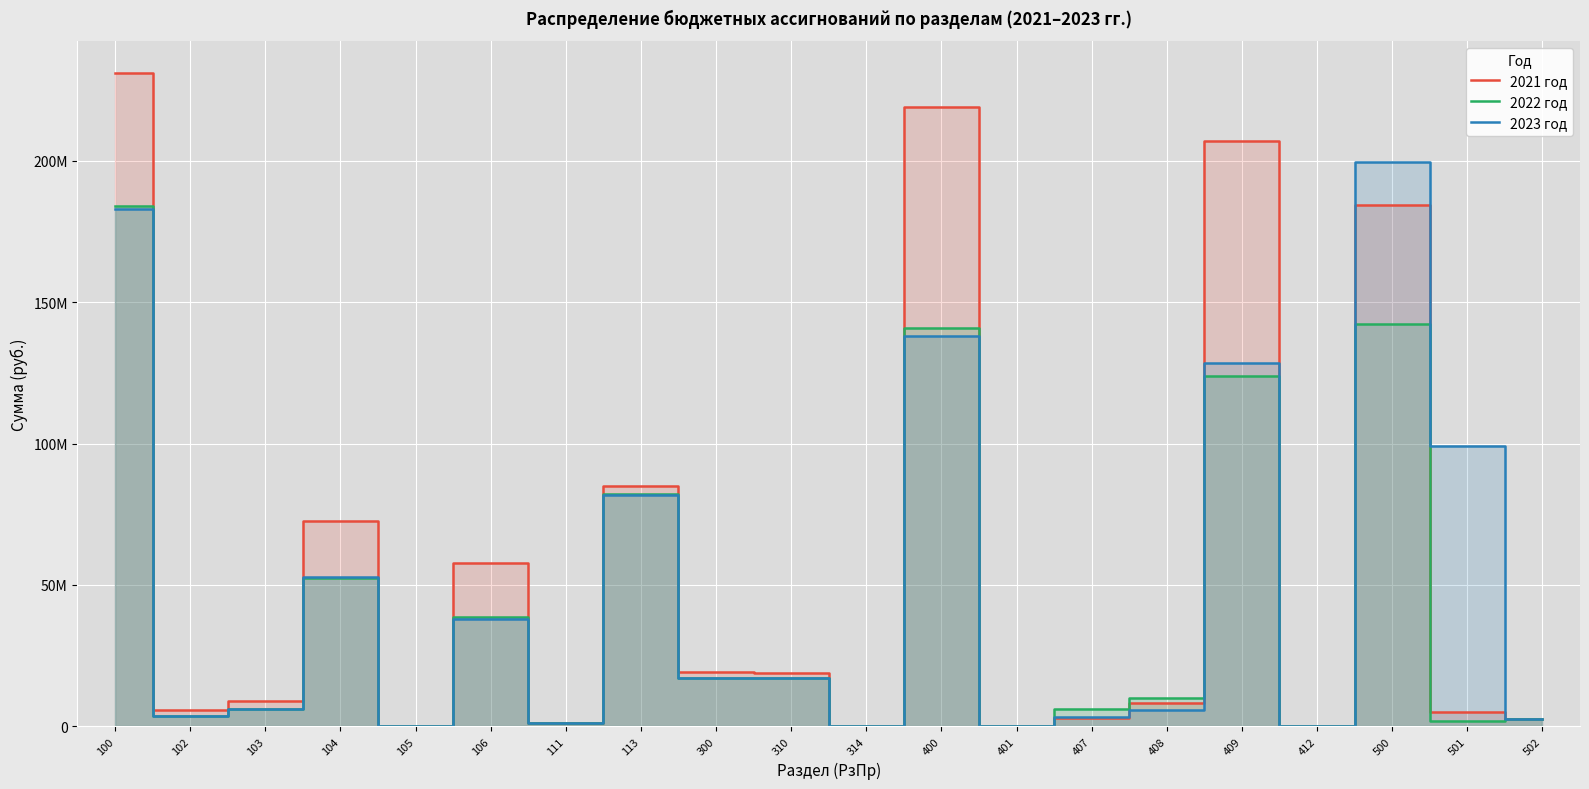

At which category does the chart reach its peak across all series?

100